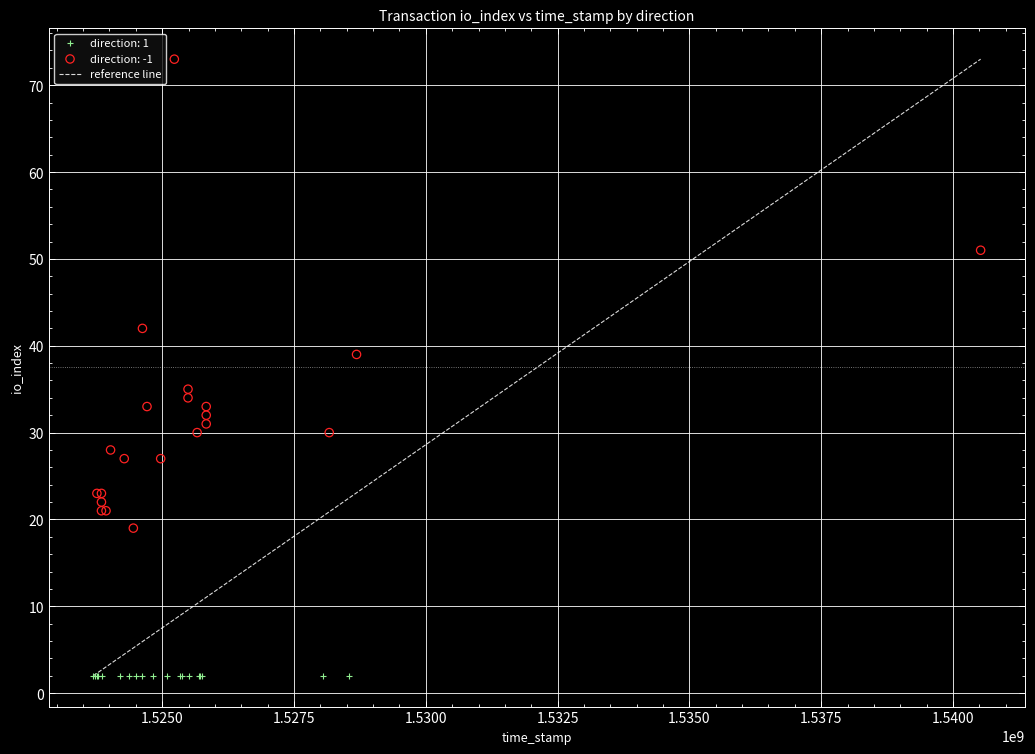

Which series reaches the minimum Y coordinate?

direction: 1